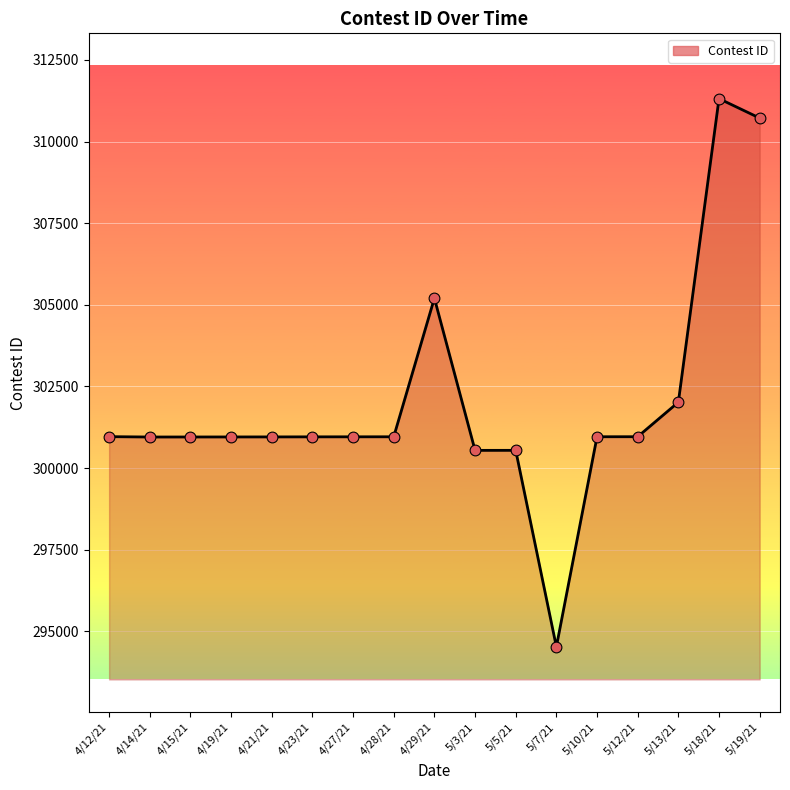

What is the change in value from 4/27/21 to 5/13/21?

+1060